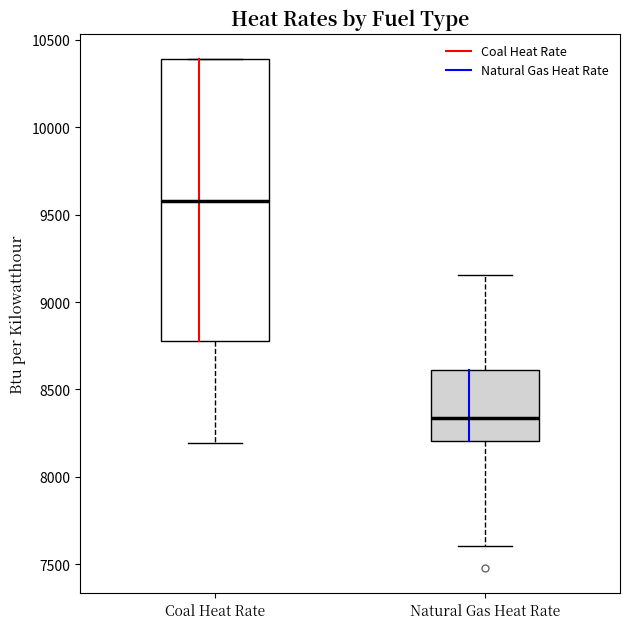

Where is the upper edge of the box for Coal Heat Rate on the y-axis? The values are not printed on the chart, so give them approximately, as read against the axis.

10400